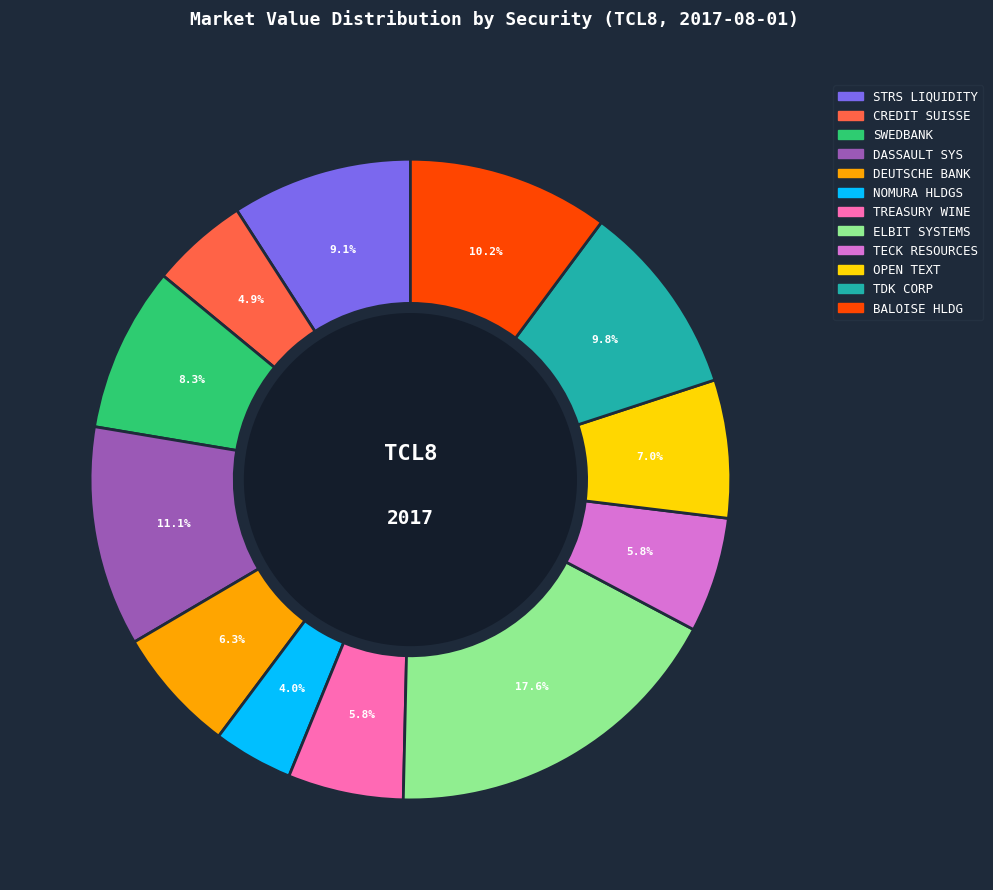

Which category has the biggest portion of the pie?

ELBIT SYSTEMS